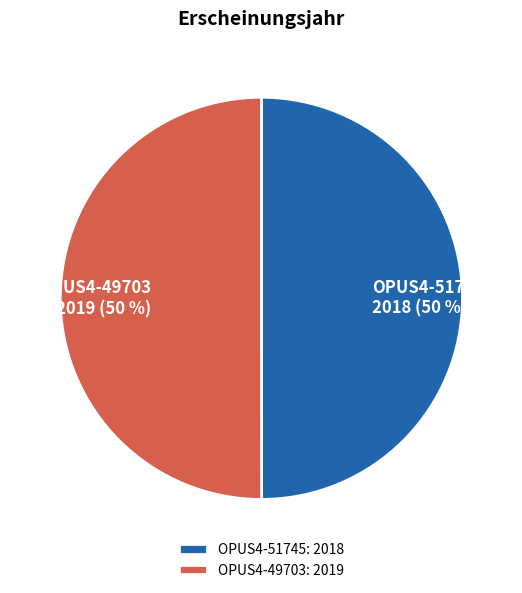

True or false: OPUS4-49703 accounts for 39% of the total.

False